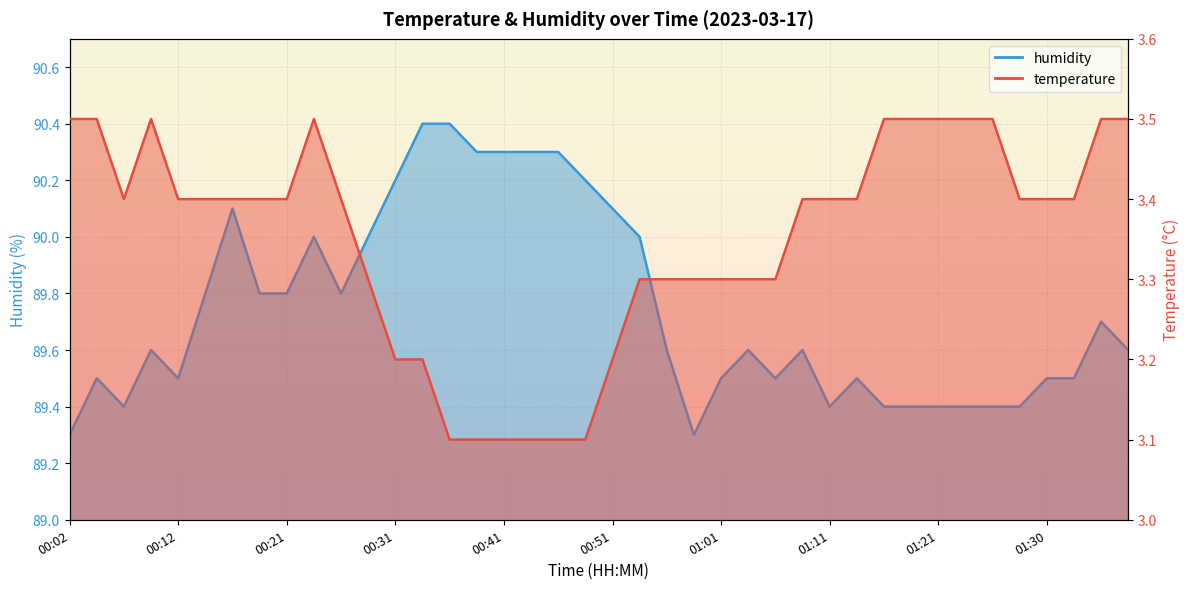

Rank the series by their maximum value, from lowest to highest.

temperature, humidity